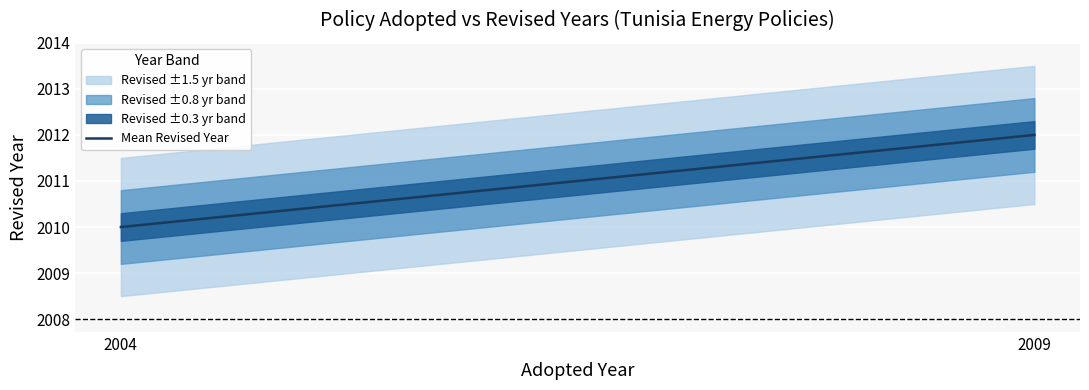

Which category has the highest value across all series?

2009